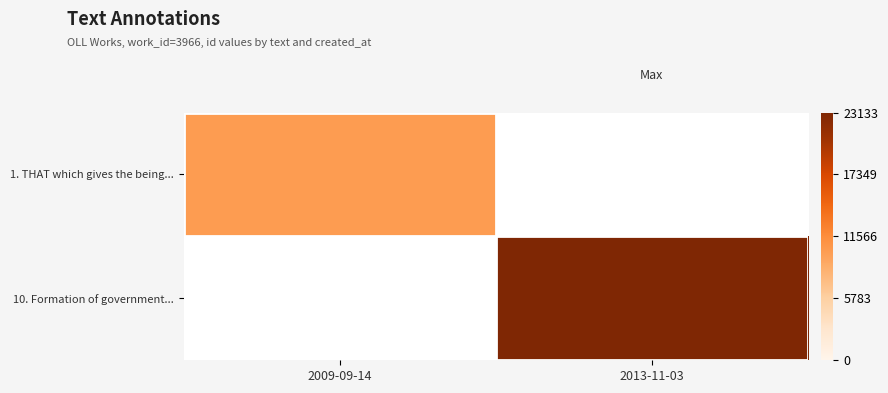

Is it true that 1. THAT which gives the being... equals 6990.3 at 2009-09-14?

False